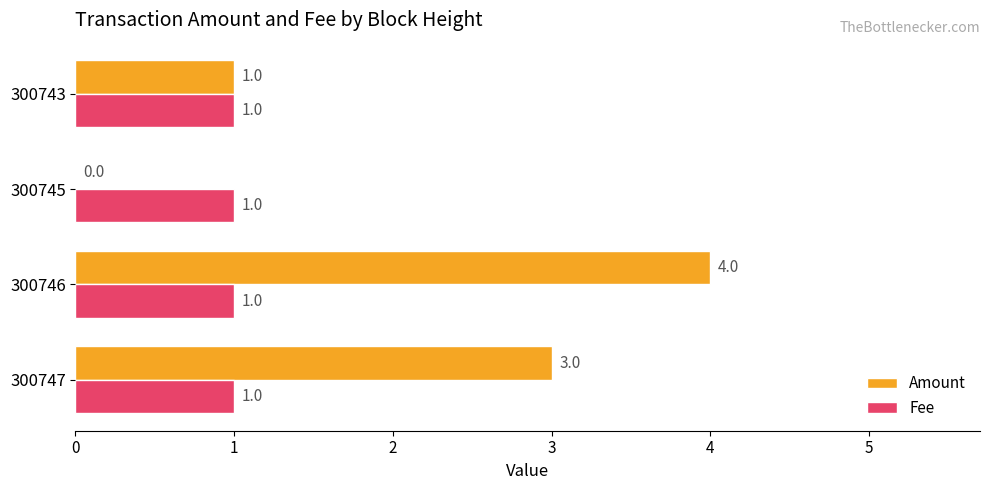

At which category is the sum across all series the highest?

300746